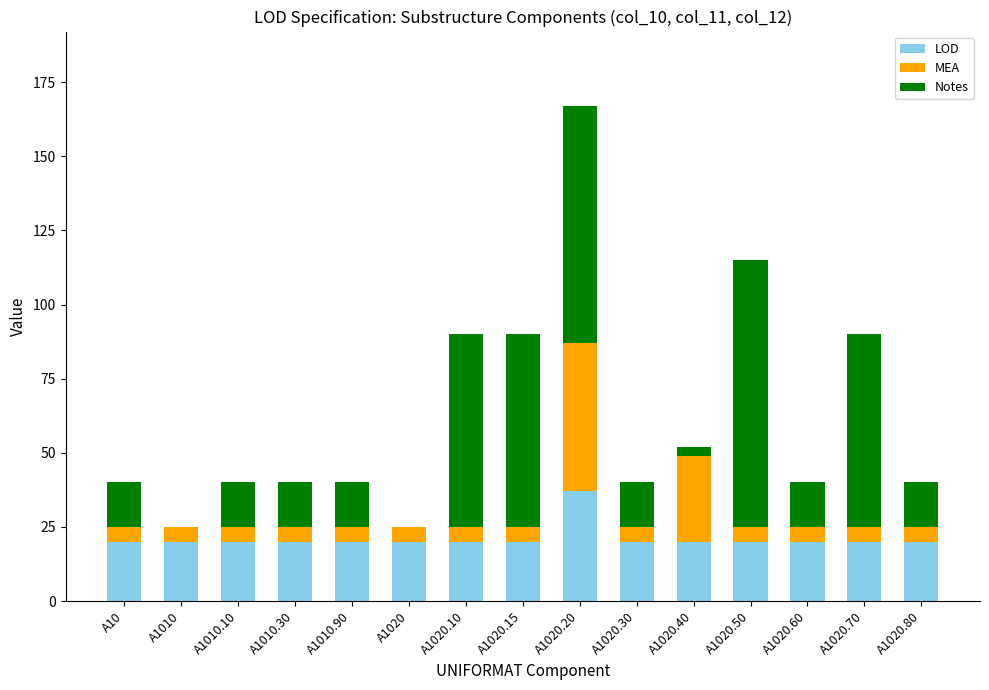

Which category has the highest value in the LOD series?

A1020.20